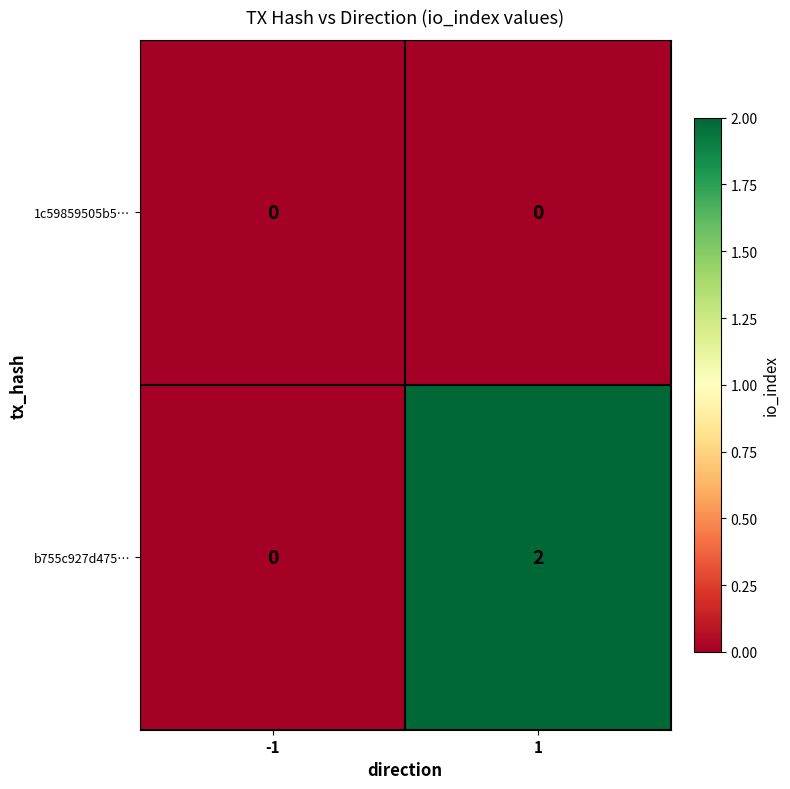

Reading left to right, list all the values displayed in this chart.

1c59859505b5…: 0	0
b755c927d475…: 0	2